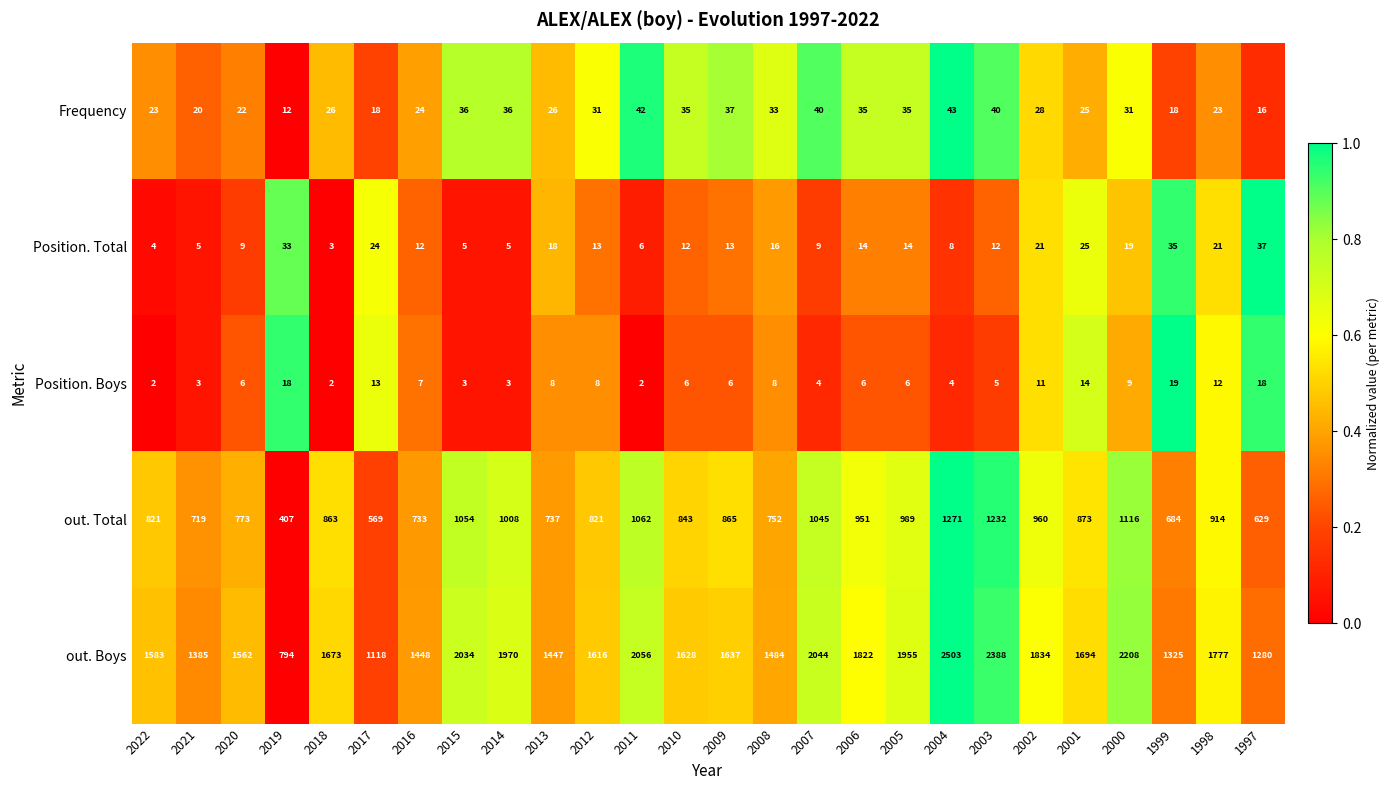

What is the spread (max minus min) of values at 2004?

2499